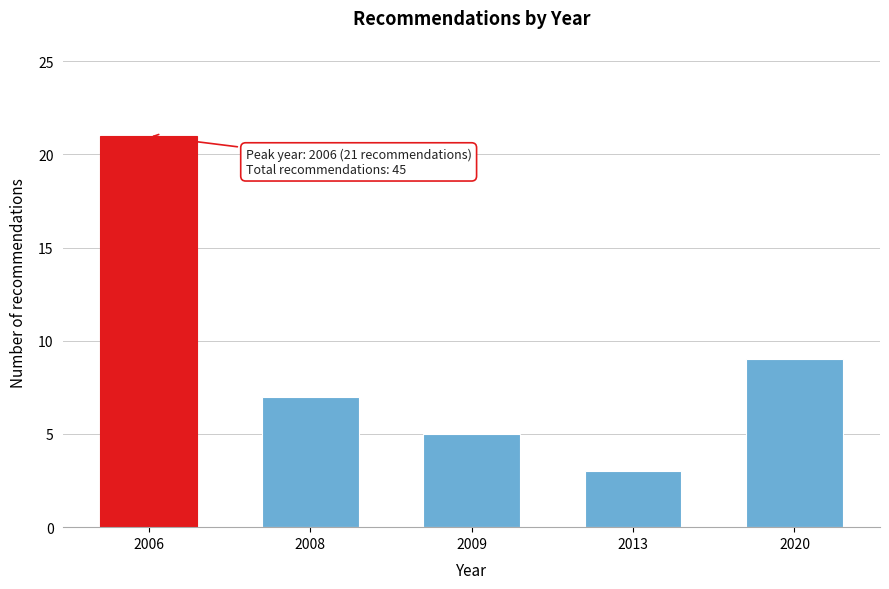

Reading left to right, transcribe all the data shown in this chart.

21	7	5	3	9